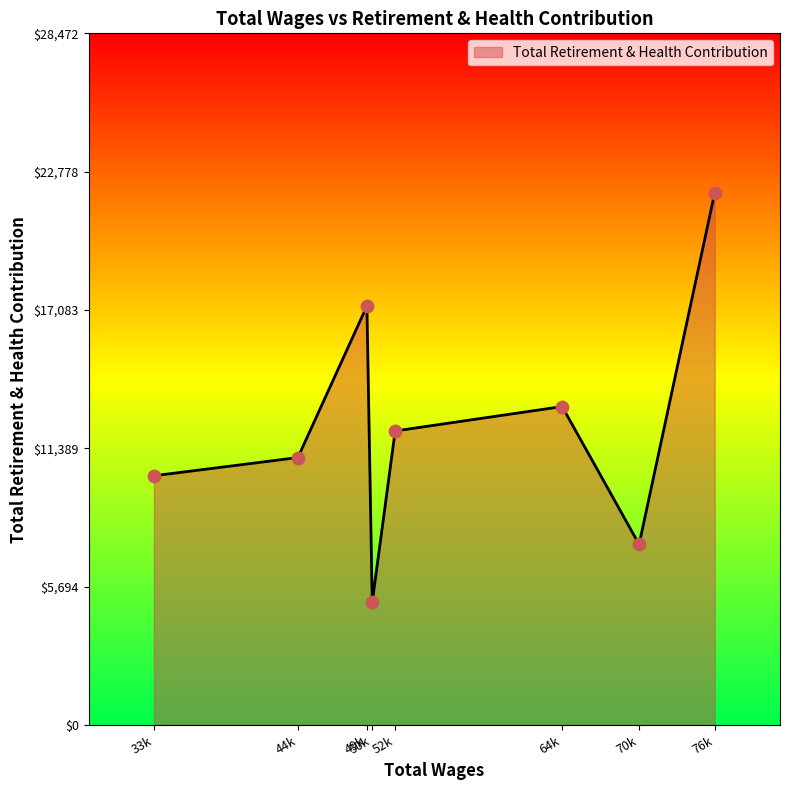

What is the ratio of the value at 33k to the value at 50k?

2.0